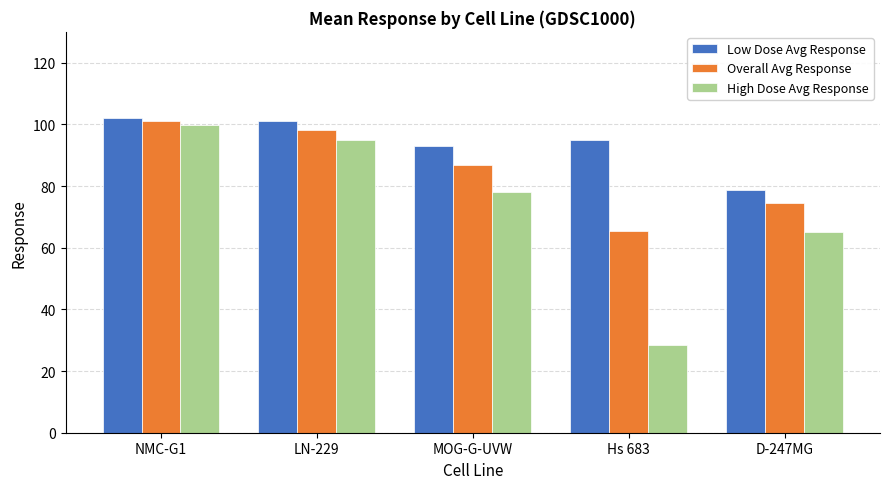

Is it true that Overall Avg Response equals 155.6 at NMC-G1?

False